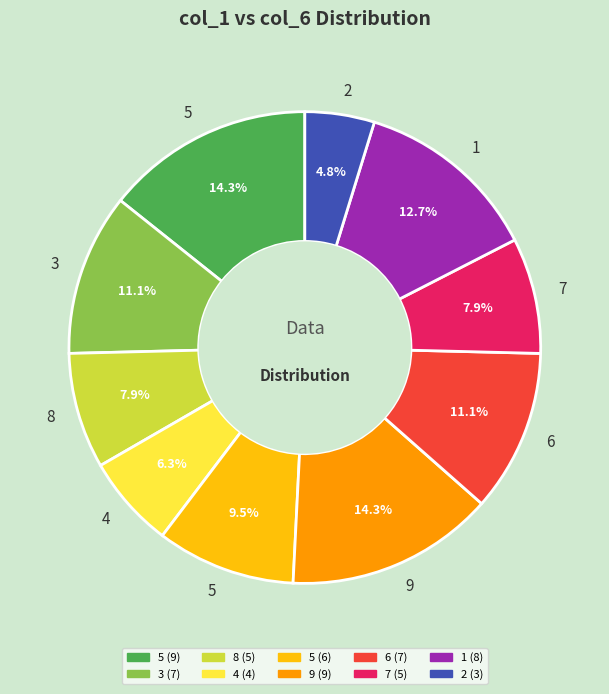

Does any single category account for the majority?

No